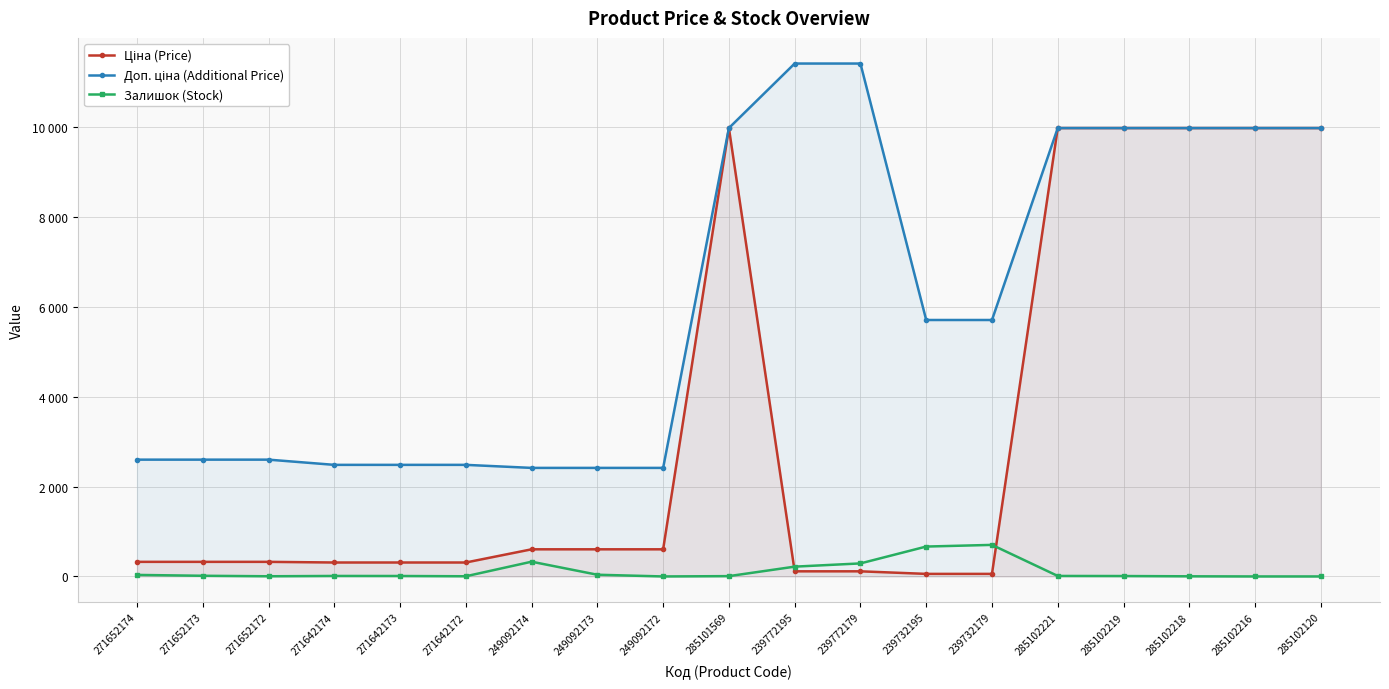

True or false: Залишок (Stock) and Ціна (Price) cross at least once.

True